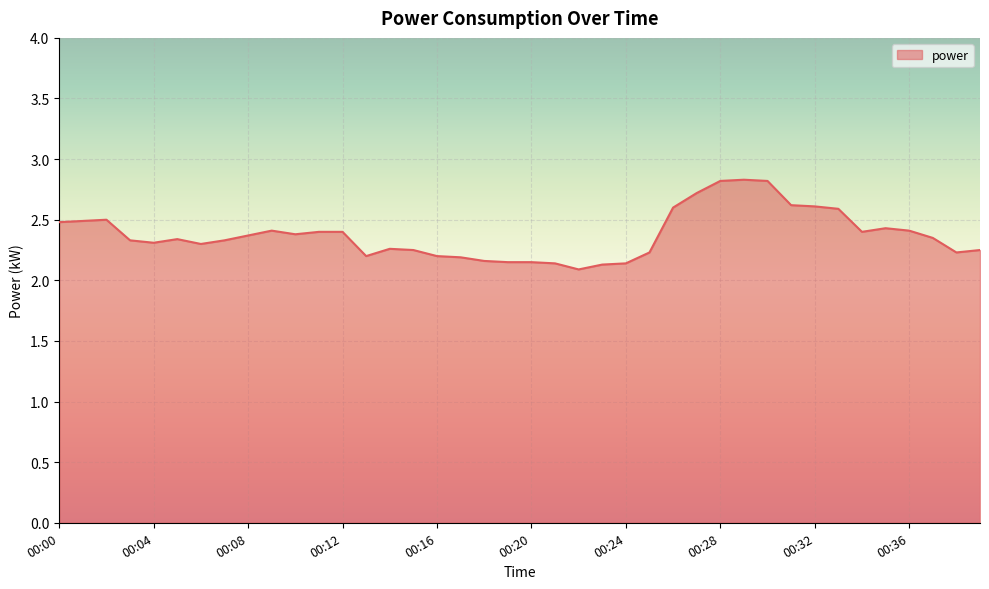

What is the difference between the second highest and minimum values?

0.7